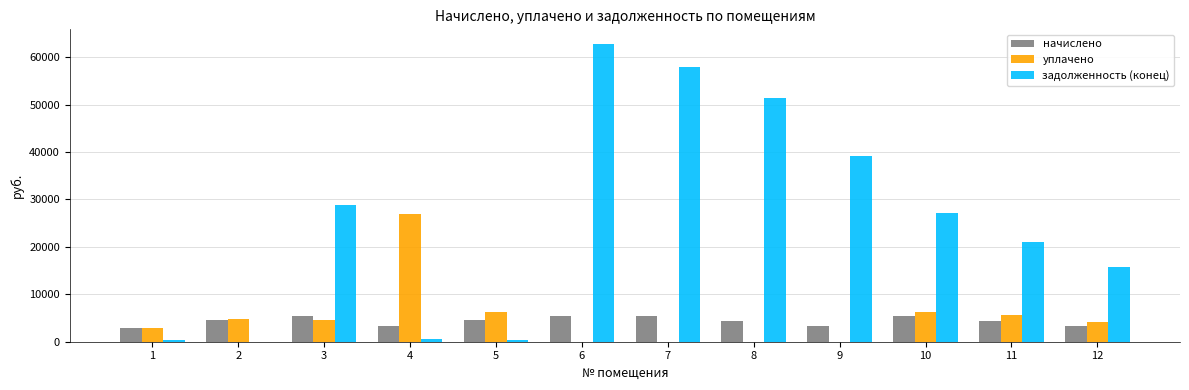

Count the number of data series in this chart.

3